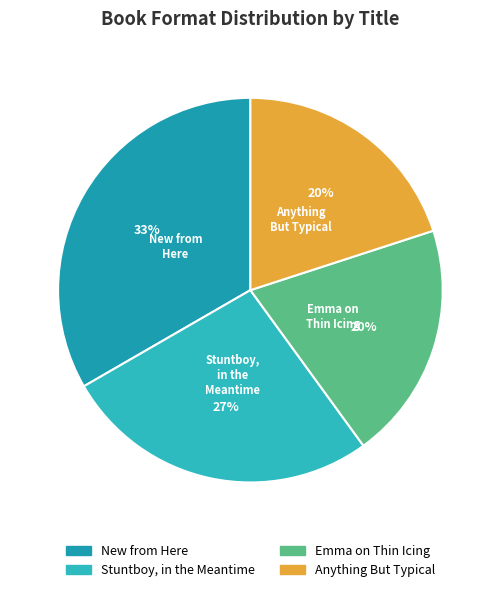

Is the sum of New from Here and Anything But Typical greater than half?

Yes